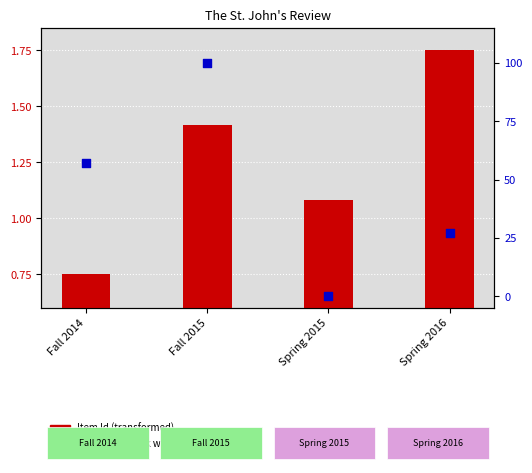

At how many categories does at least one series exceed 52?

2